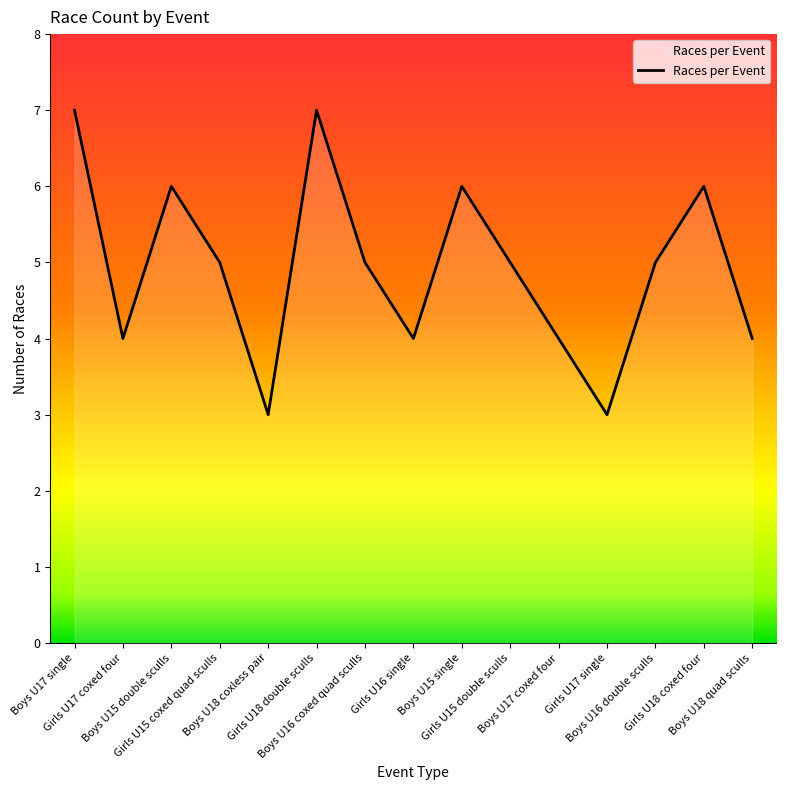

What is the maximum value shown in the chart?

7